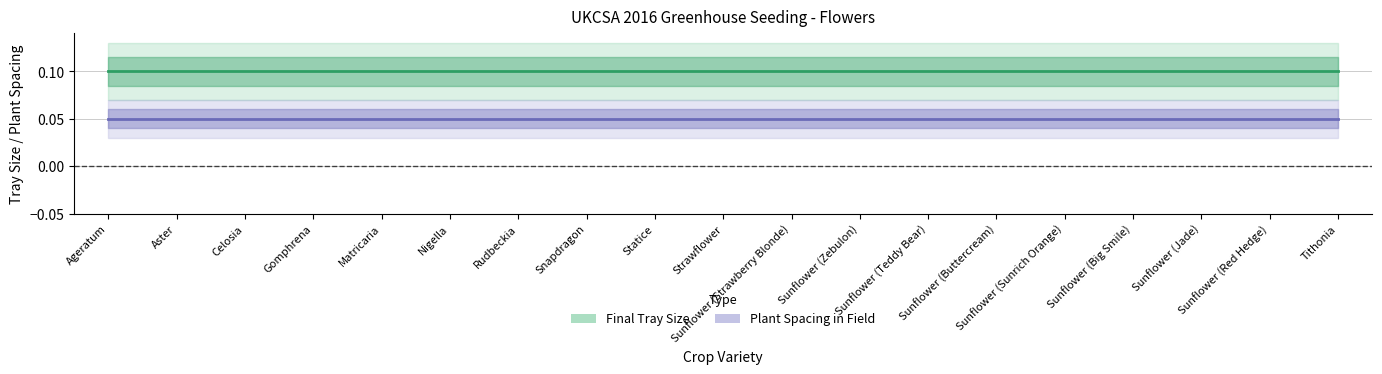

At which label does Plant Spacing in Field reach its minimum?

Ageratum